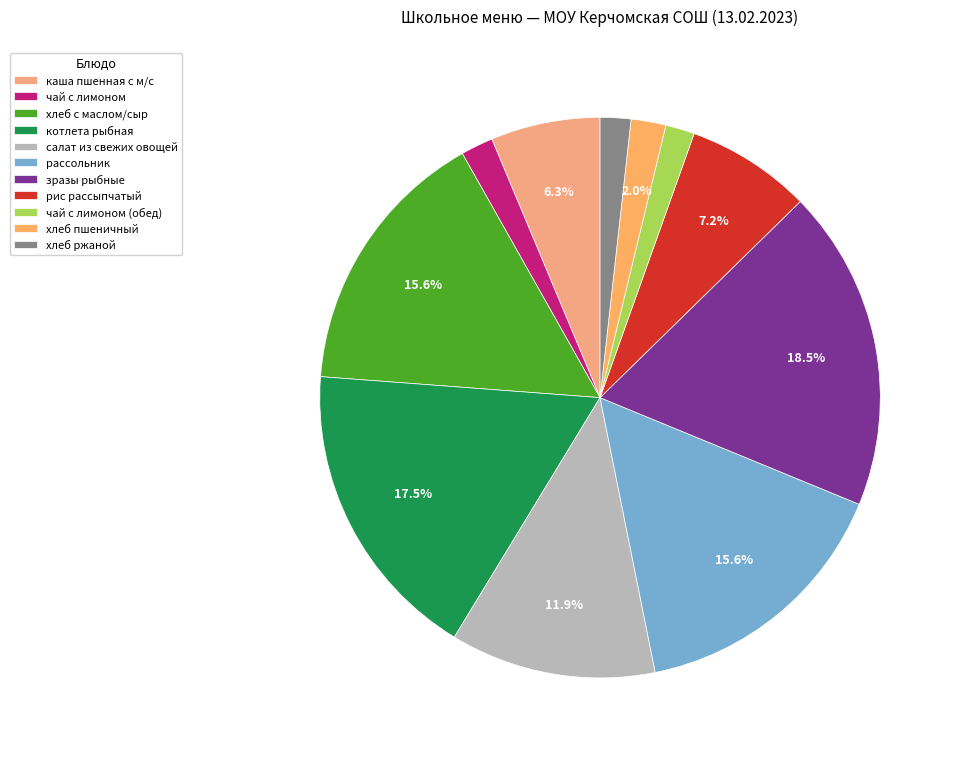

What percentage is the чай с лимоном slice, to the nearest percent?

2%